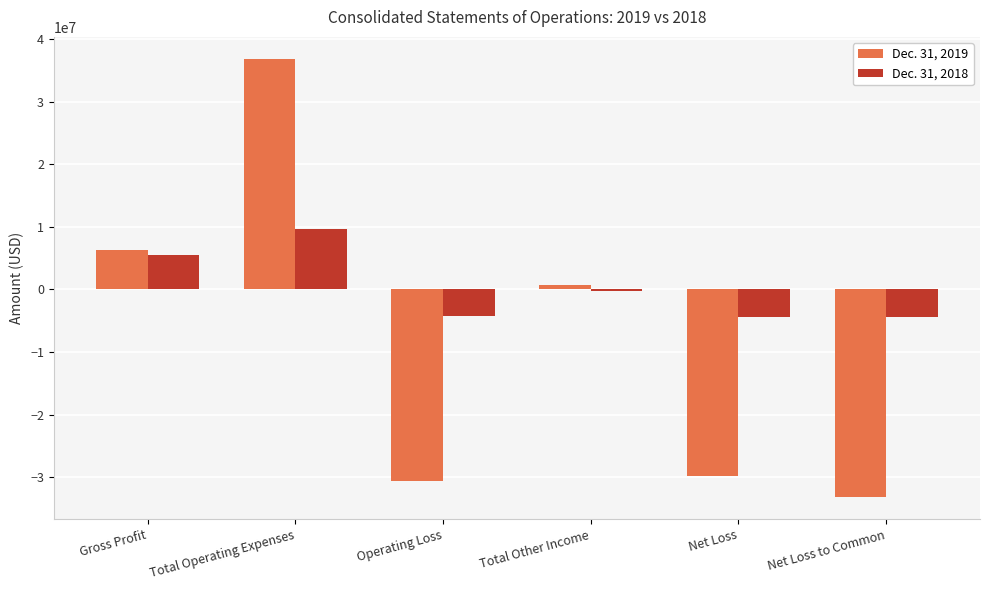

What is the sum of the Dec. 31, 2019 values at Net Loss and Gross Profit?

-23513827